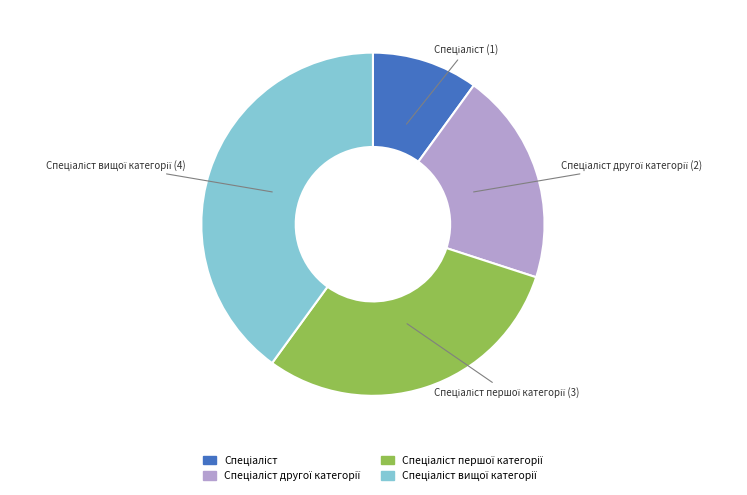

Is there a majority slice in this chart?

No